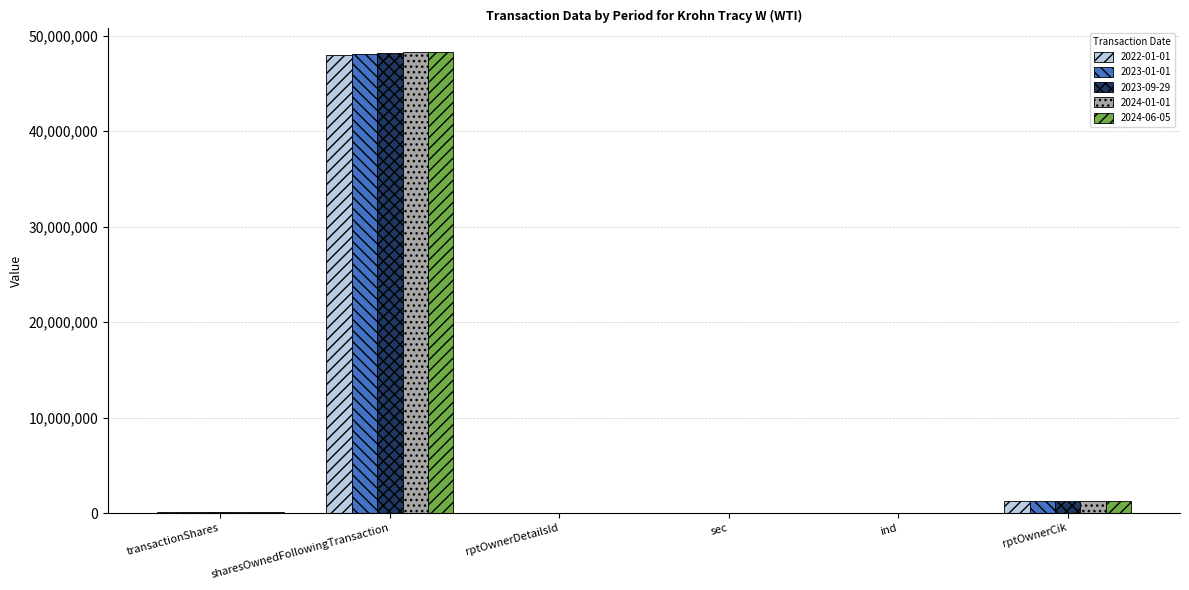

How many groups of bars are there?

6